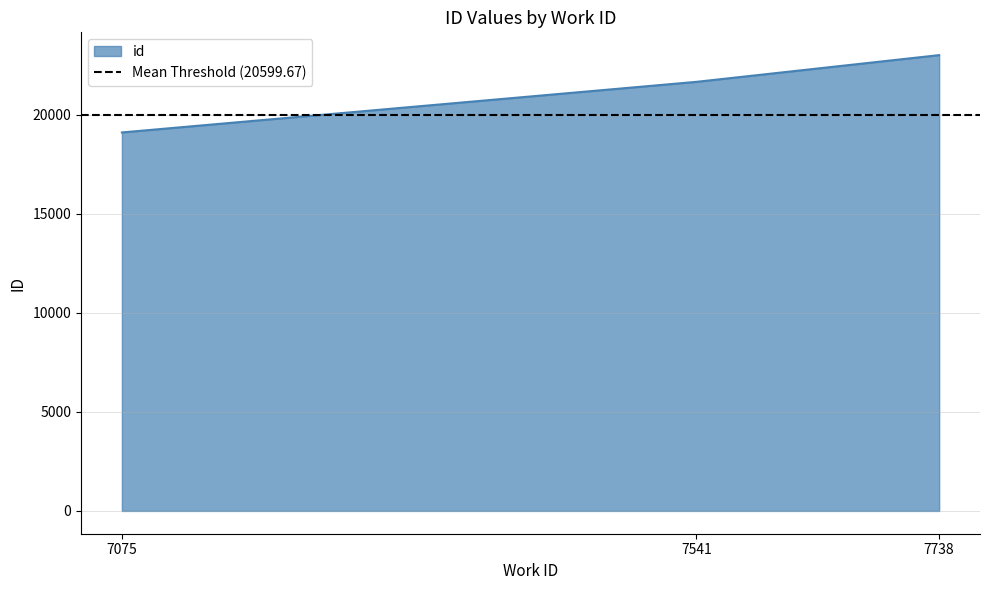

At which label is the value closest to 21065?

7541